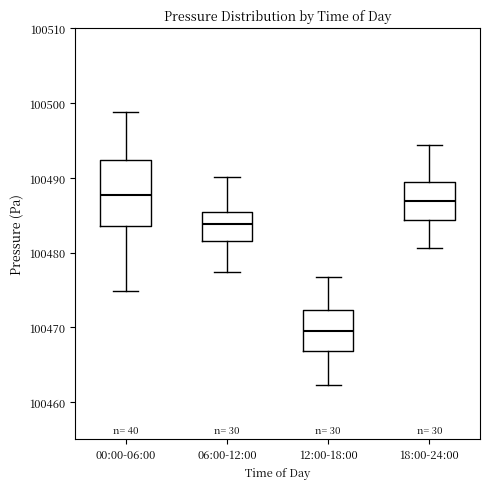

Comparing the boxes themselves (not the whiskers), which one is the tallest?

00:00-06:00